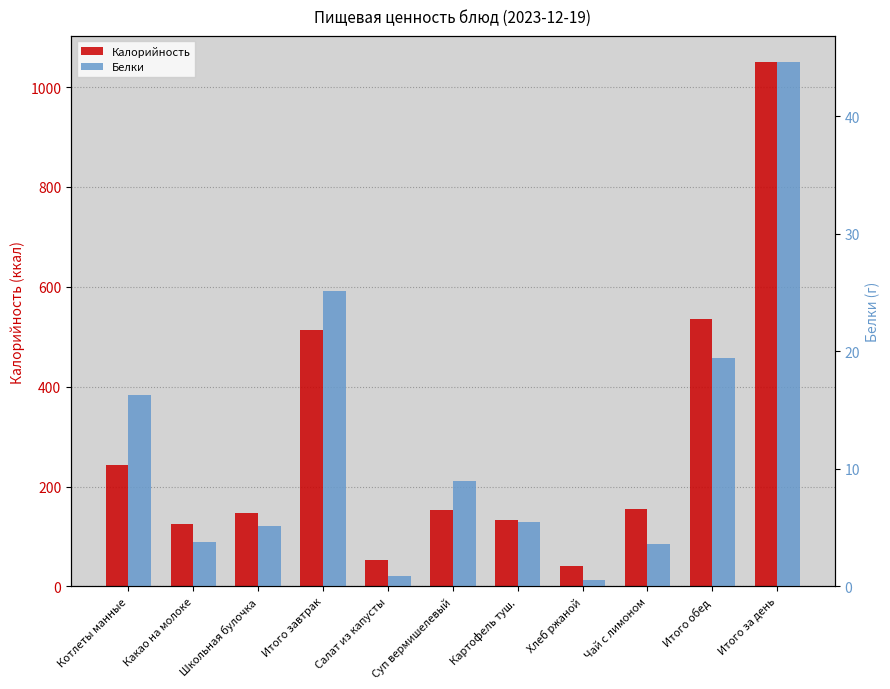

What is the label of the 9th bar from the right?

Школьная булочка